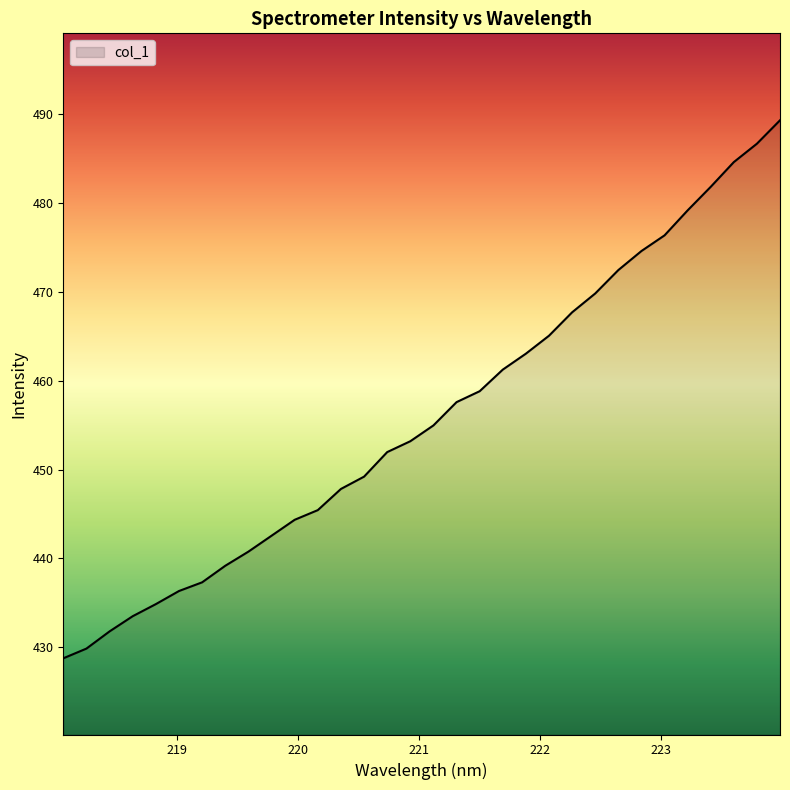

What is the difference between the maximum and minimum values?

60.6